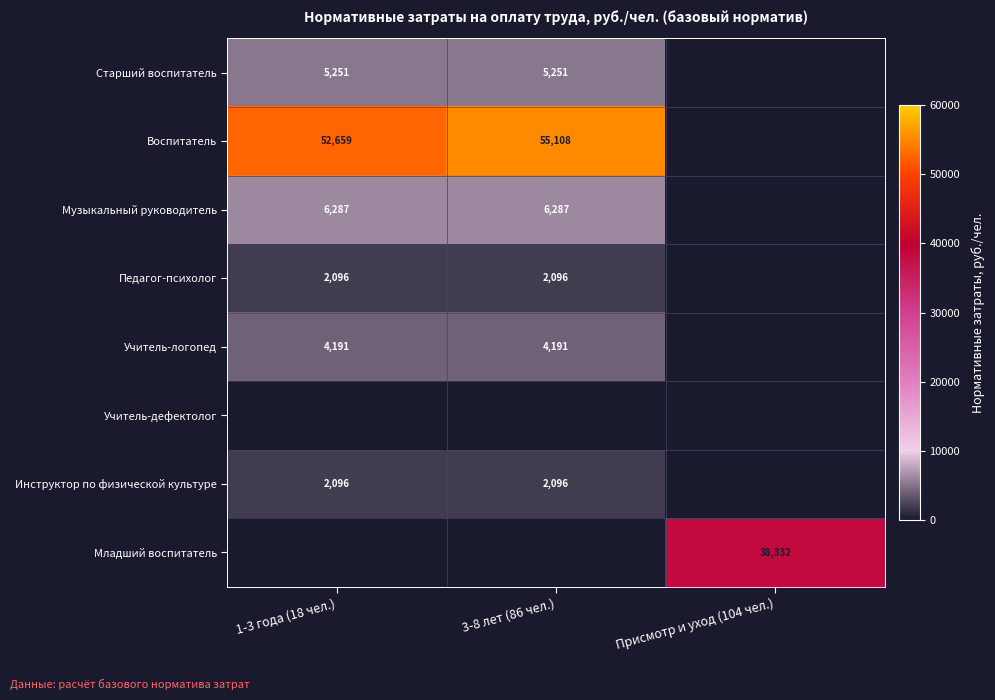

Is the value of Музыкальный руководитель at 3-8 лет (86 чел.) greater than the value of Учитель-логопед at 1-3 года (18 чел.)?

Yes